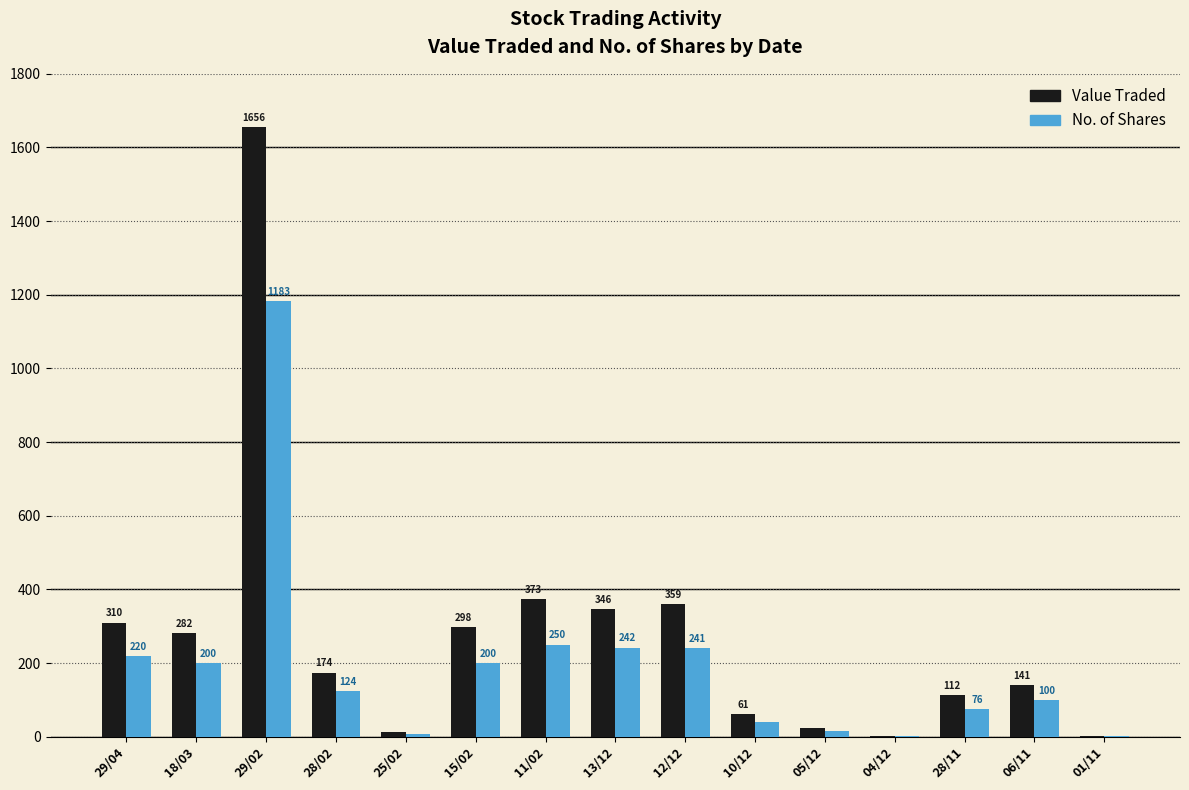

At which label is No. of Shares closest to 592?

11/02